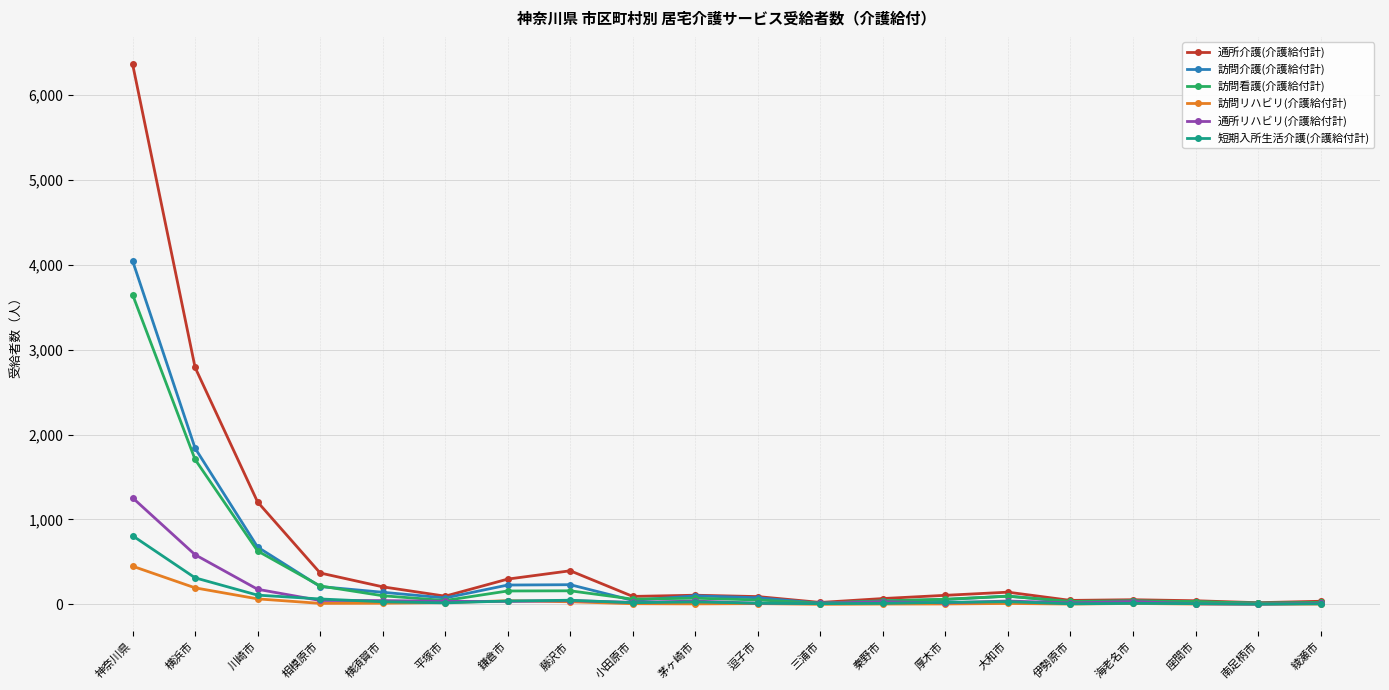

In 訪問介護(介護給付計), how many points are higher than both neighbors (excluding endpoints)?

4